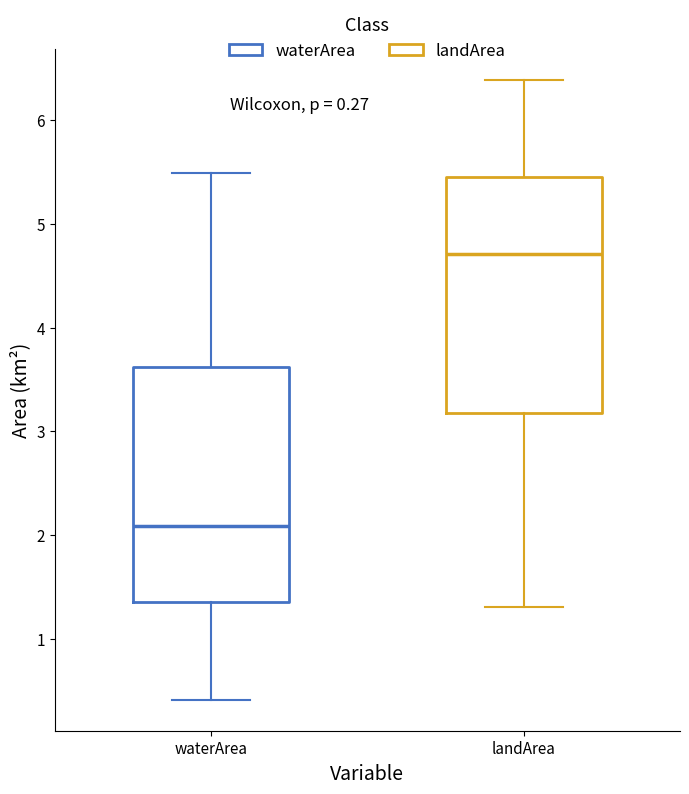

Which box's median line is the highest?

landArea